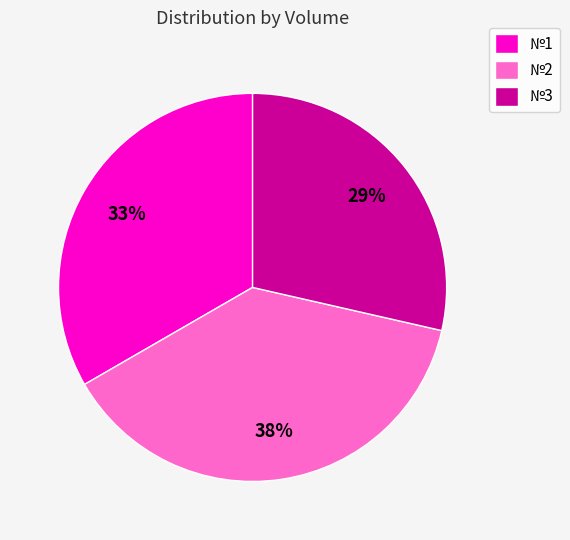

Count the number of slices in the pie.

3